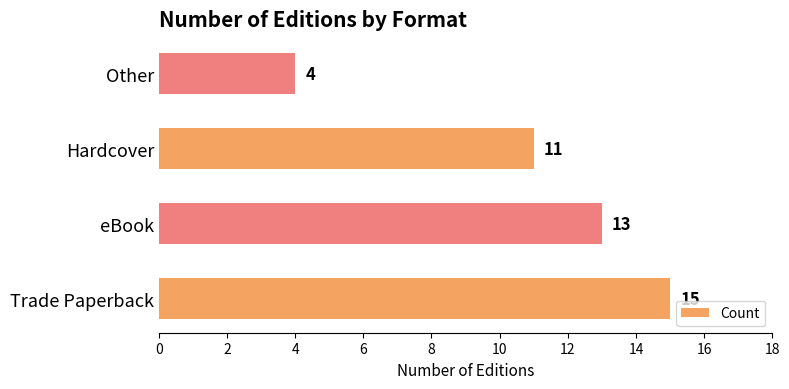

Rank the categories by value from lowest to highest.

Other, Hardcover, eBook, Trade Paperback